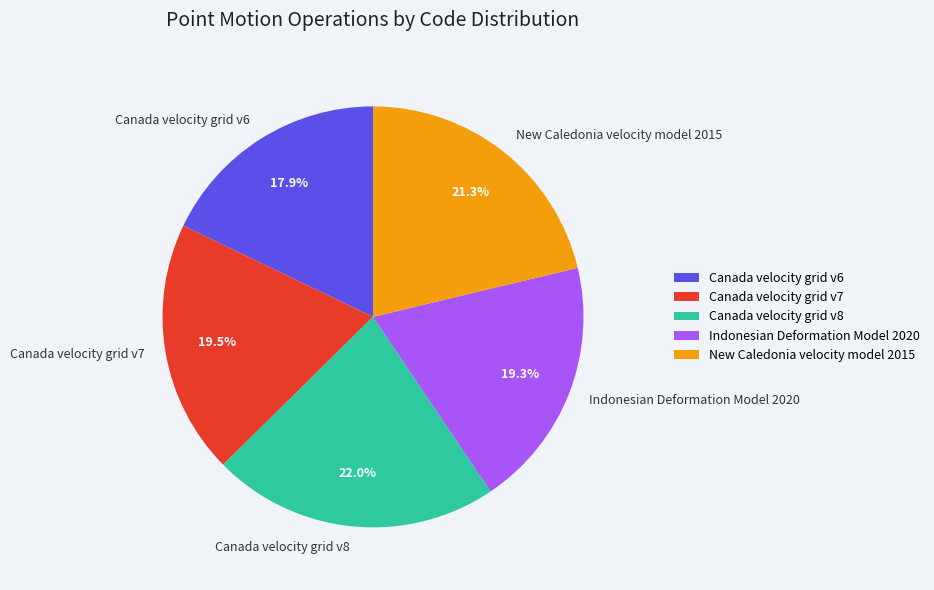

Combined, what portion of the pie is Canada velocity grid v6 and Canada velocity grid v8?

39.9%